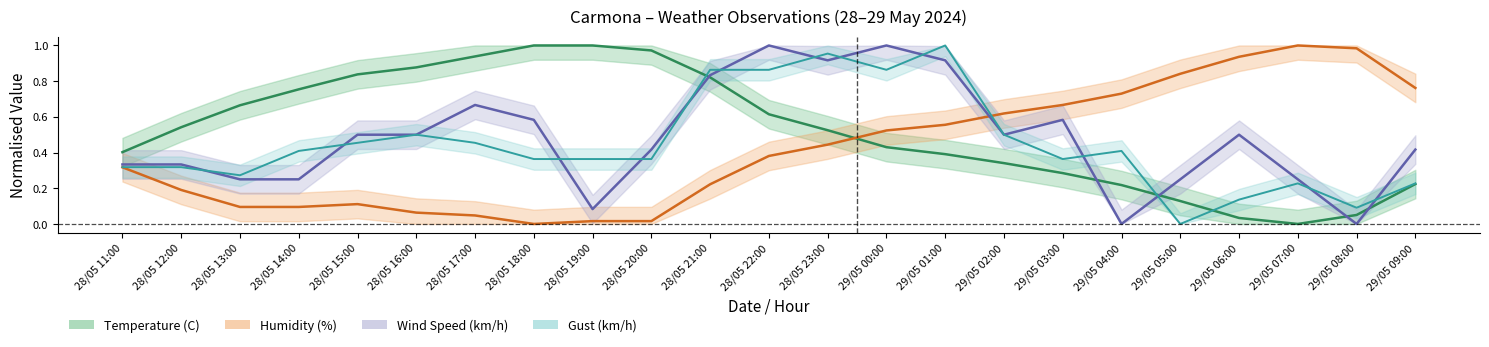

Which series has the widest spread of values?

Temperature (C)